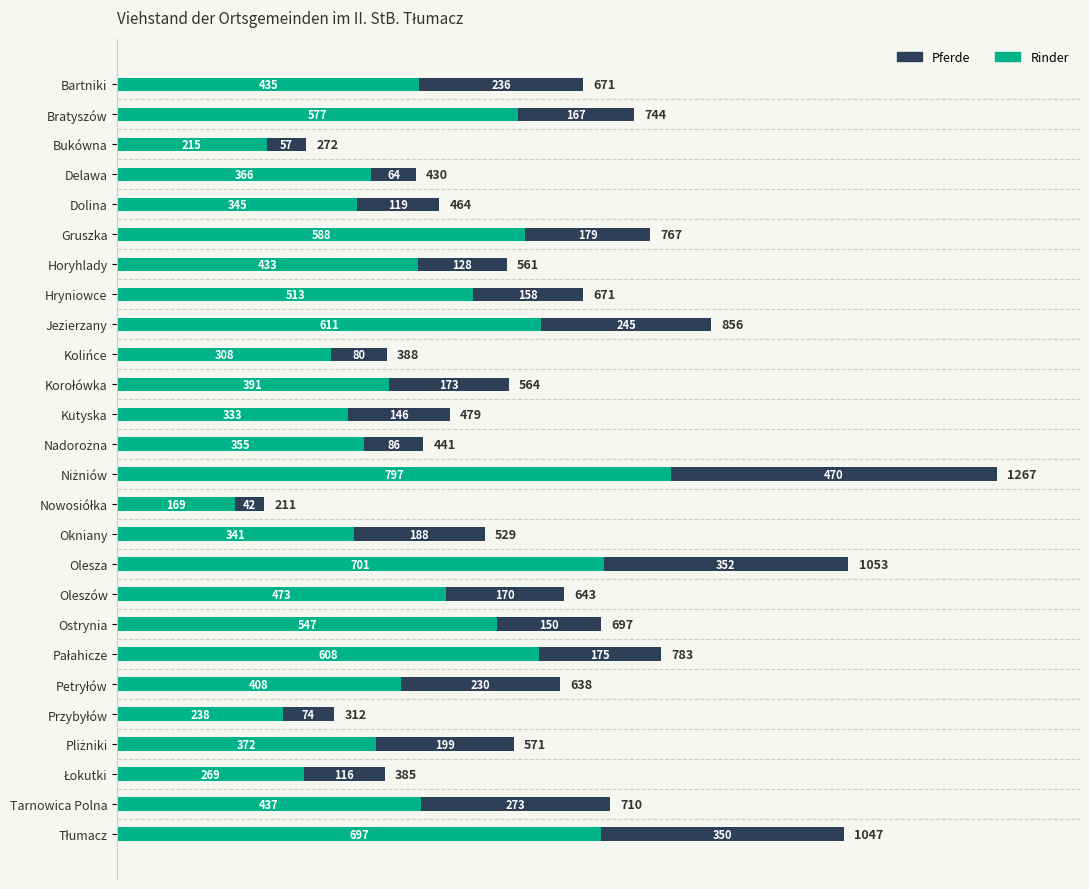

What is the approximate value of Rinder at Horyhlady, to the nearest 10?

430